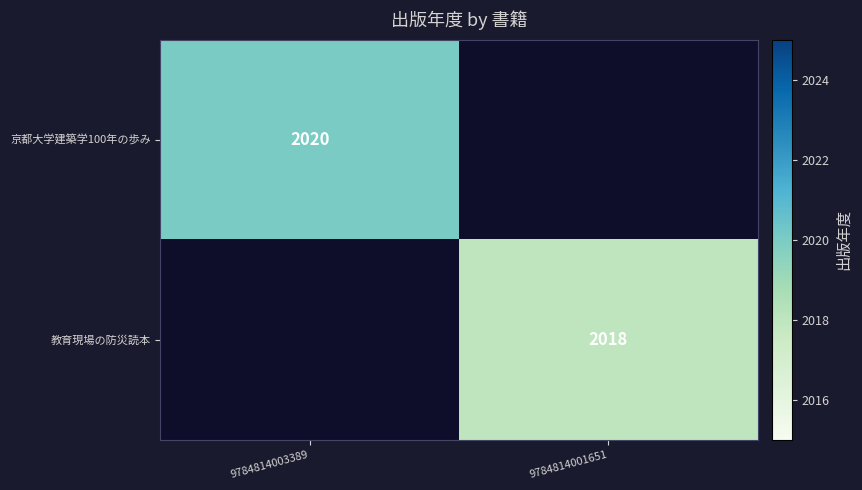

The 教育現場の防災読本 series shows 2018 at 9784814001651. True or false?

True